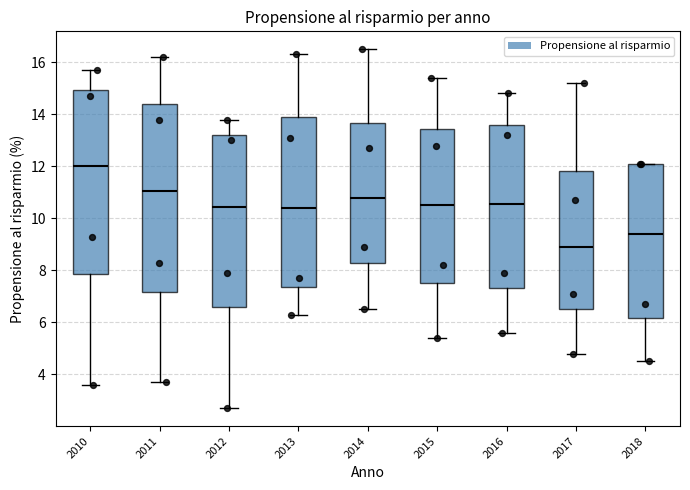

Where does the lower whisker of the box at x = 2010 end on the y-axis? The values are not printed on the chart, so give them approximately, as read against the axis.

3.6